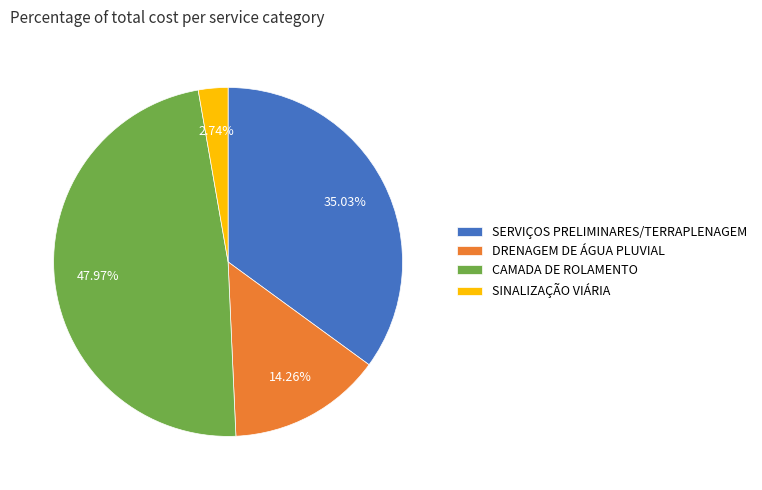

Rank the categories by value from lowest to highest.

SINALIZAÇÃO VIÁRIA, DRENAGEM DE ÁGUA PLUVIAL, SERVIÇOS PRELIMINARES/TERRAPLENAGEM, CAMADA DE ROLAMENTO